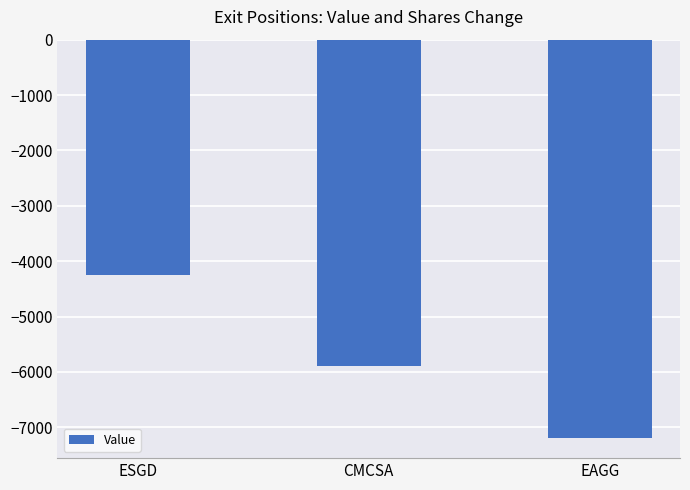

What is the smallest value displayed?

-7197